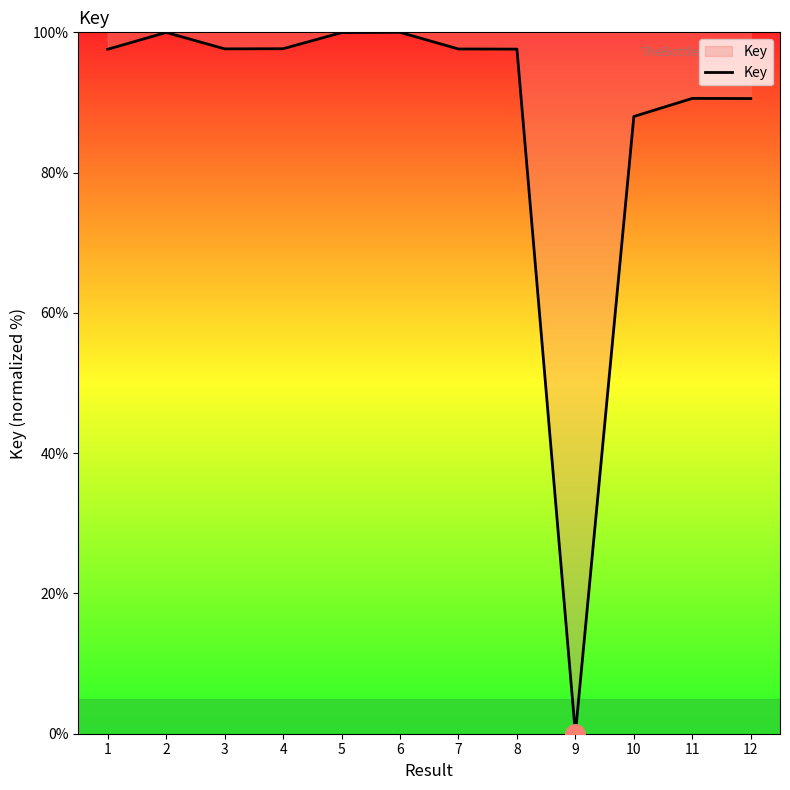

Does the chart display data point markers on the line(s)?

No